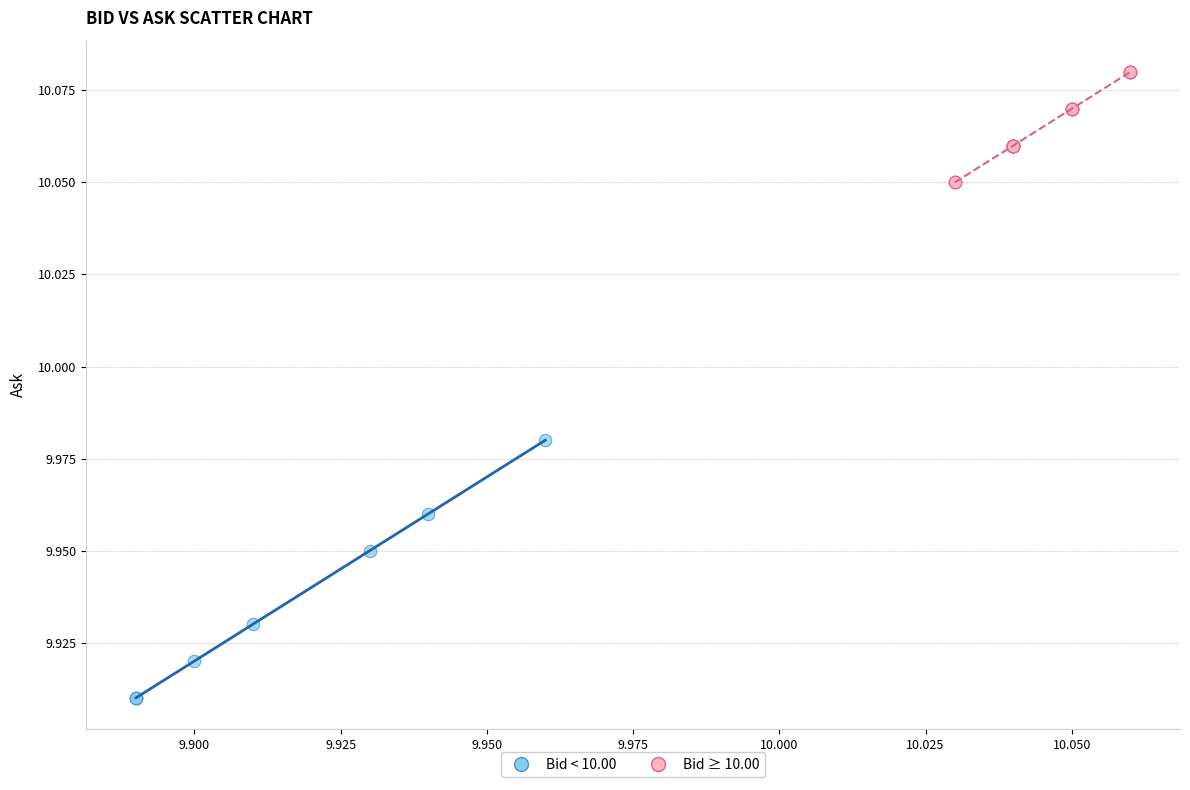

What are all the series names shown in the legend?

Bid < 10.00, Bid ≥ 10.00